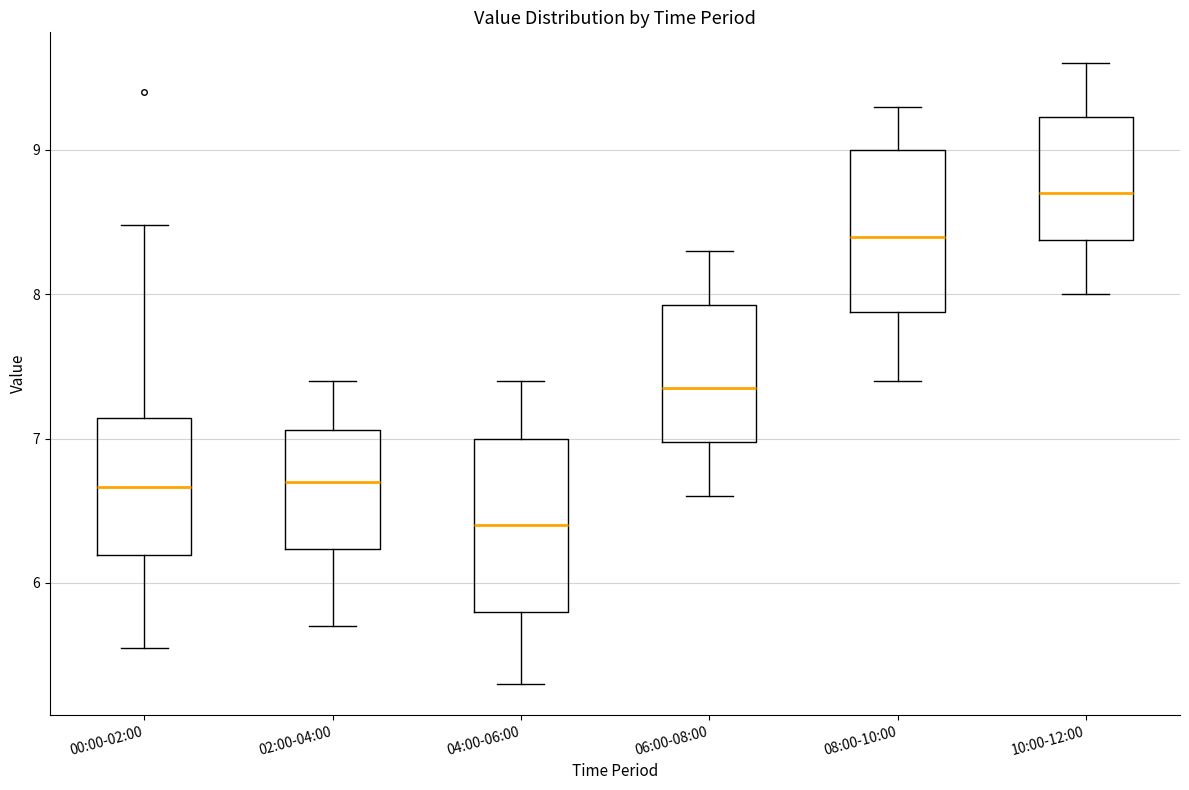

Reading left to right, transcribe this box plot: for each box, give where its median line is, the range the box spans, and where its two whiskers end, as read against the y-axis. The values are not printed on the chart, so give them approximately, as read against the axis.

00:00-02:00: median 6.7, box 6.2 to 7.1, whiskers 5.6 to 8.5
02:00-04:00: median 6.7, box 6.2 to 7.1, whiskers 5.7 to 7.4
04:00-06:00: median 6.4, box 5.8 to 7.0, whiskers 5.3 to 7.4
06:00-08:00: median 7.4, box 7.0 to 7.9, whiskers 6.6 to 8.3
08:00-10:00: median 8.4, box 7.9 to 9.0, whiskers 7.4 to 9.3
10:00-12:00: median 8.7, box 8.4 to 9.2, whiskers 8.0 to 9.6